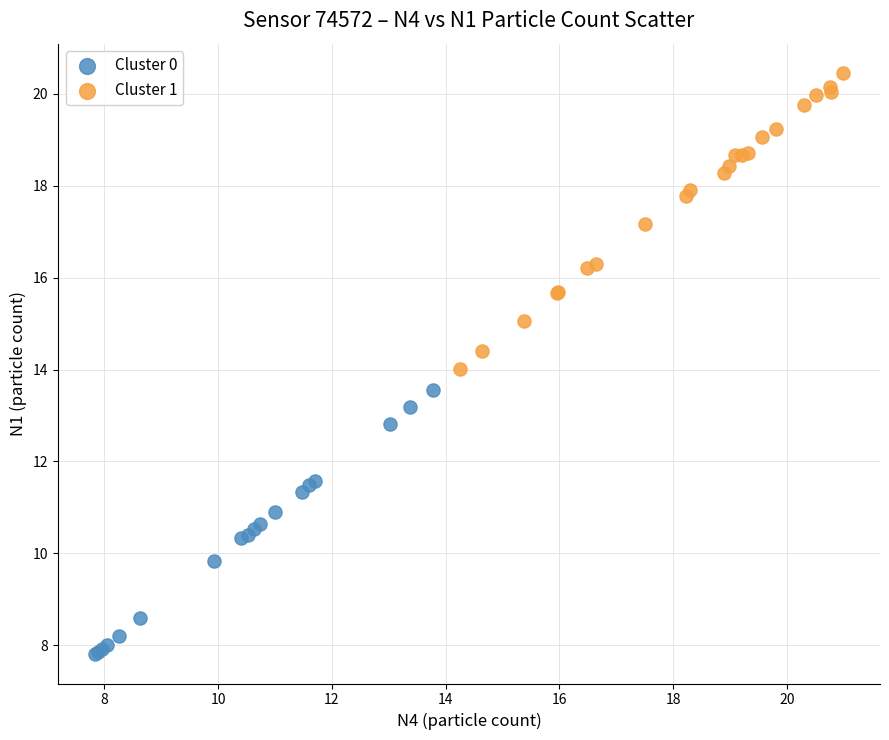

What are all the series names shown in the legend?

Cluster 0, Cluster 1